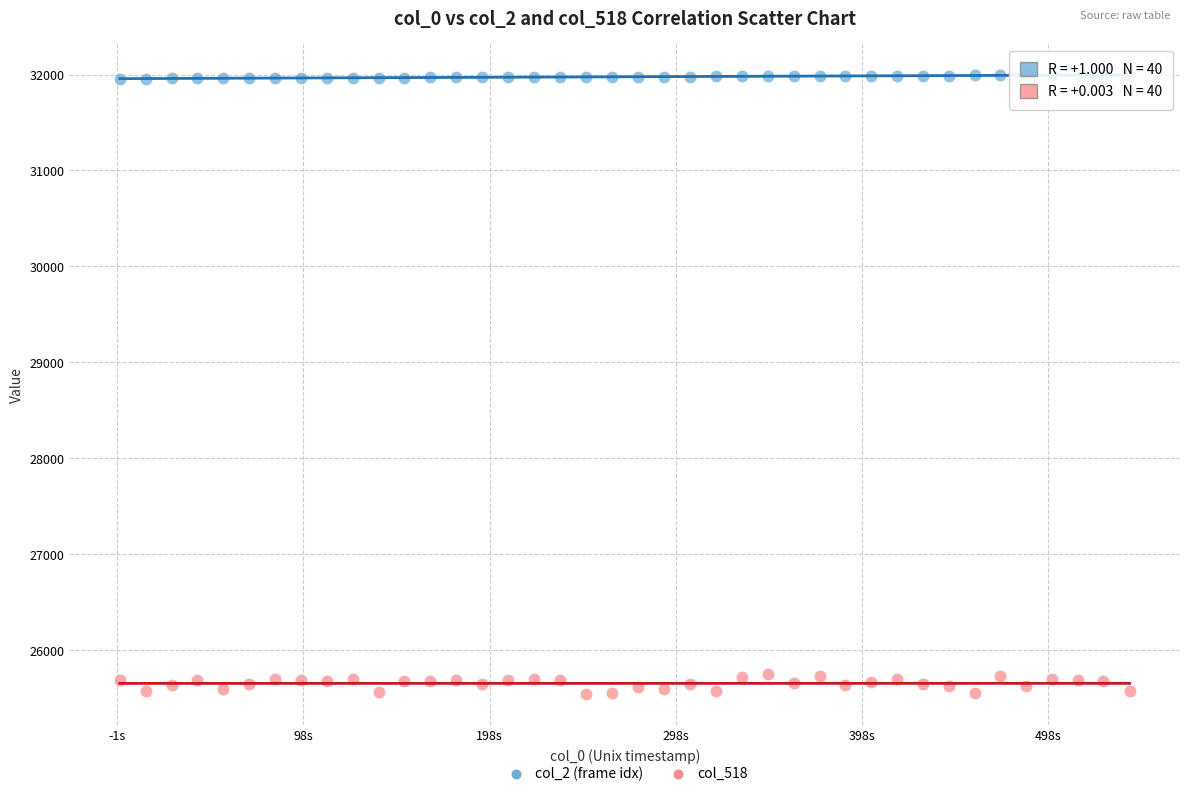

Across all data points, what is the range of Y values (max minus min)?

6451